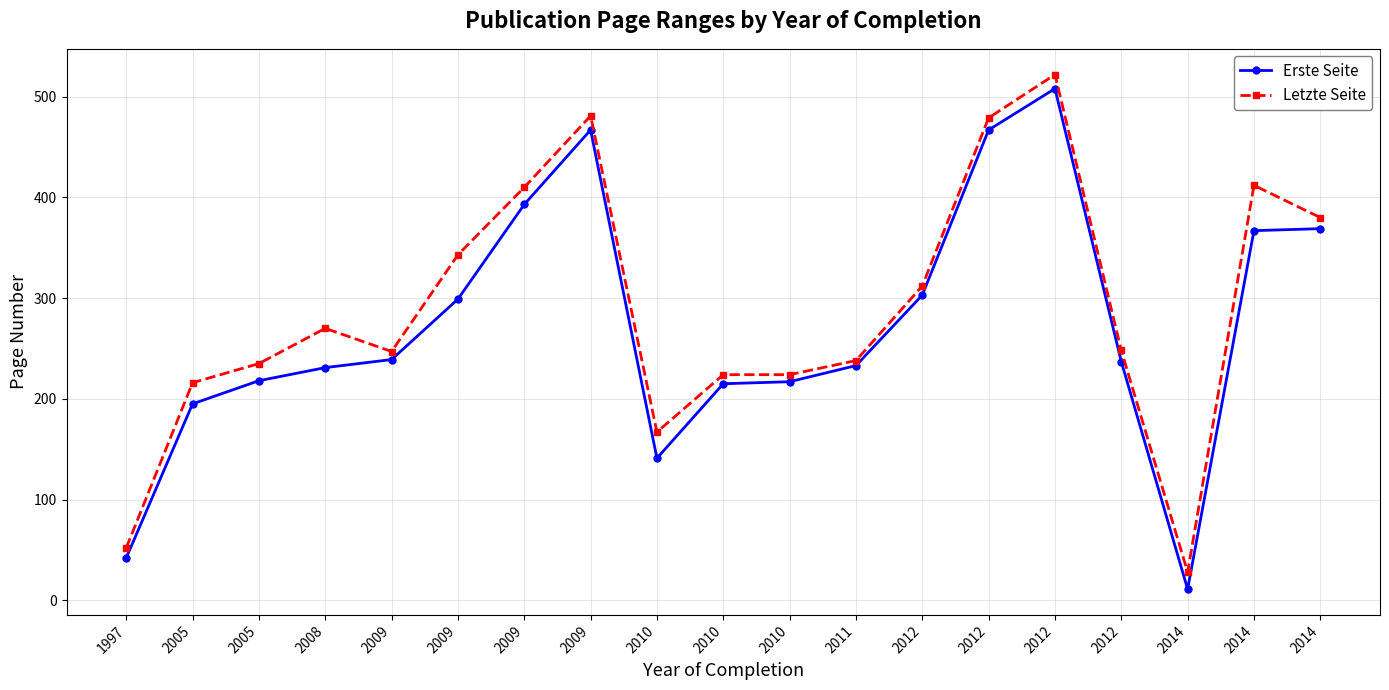

What is the lowest value of the Letzte Seite series?

28